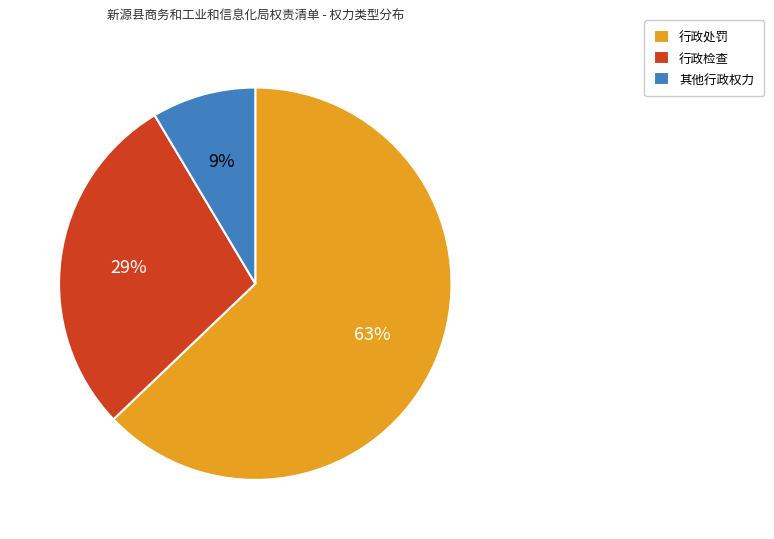

How many segments does this pie chart have?

3